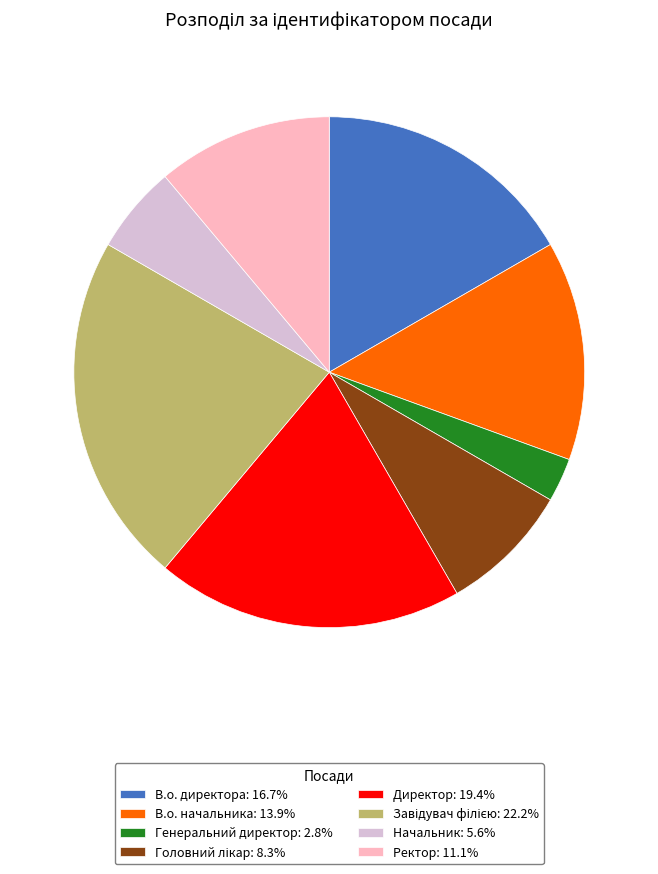

Count the number of slices in the pie.

8